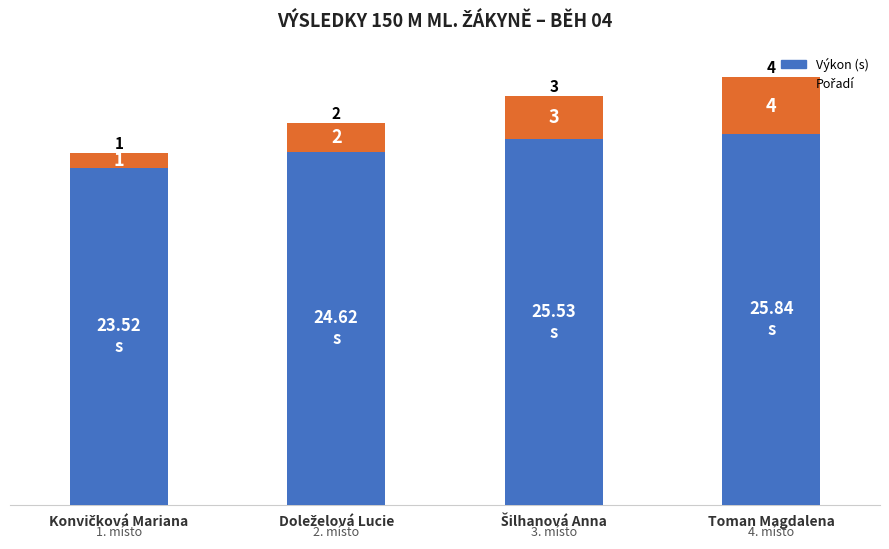

At which category is the sum across all series the highest?

Toman Magdalena